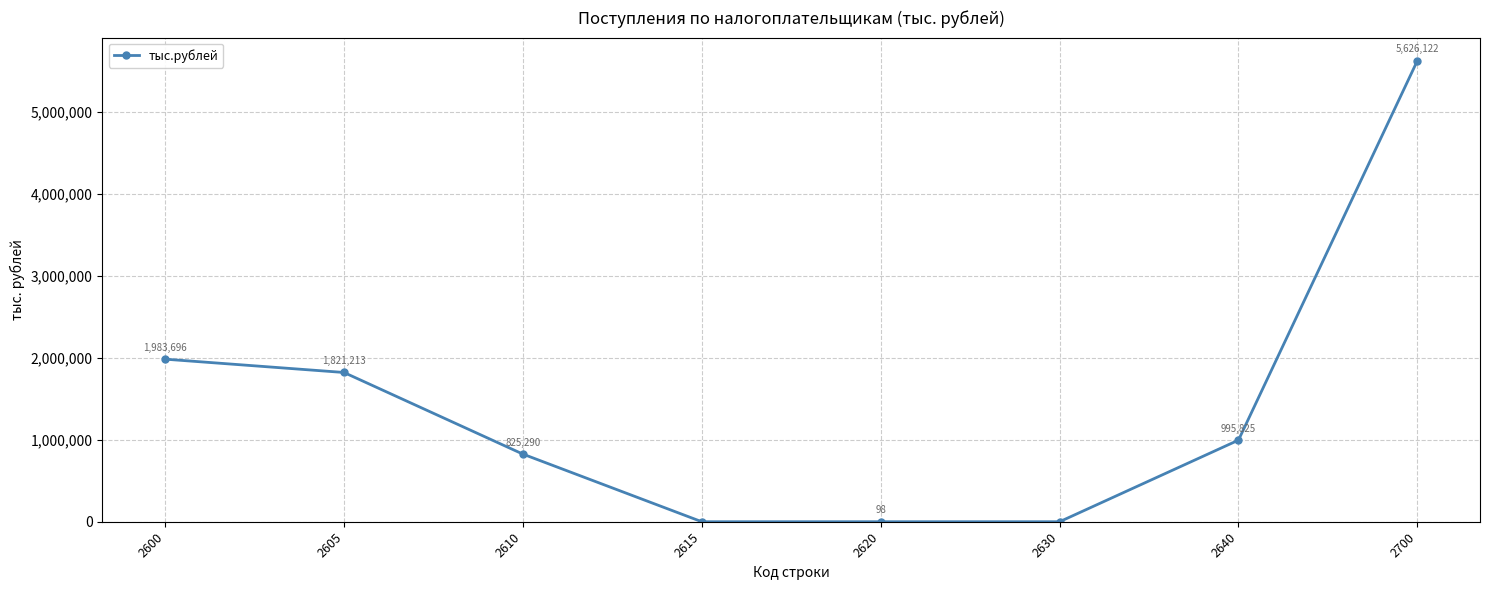

What is the change in value from 2615 to 2640?

+995825